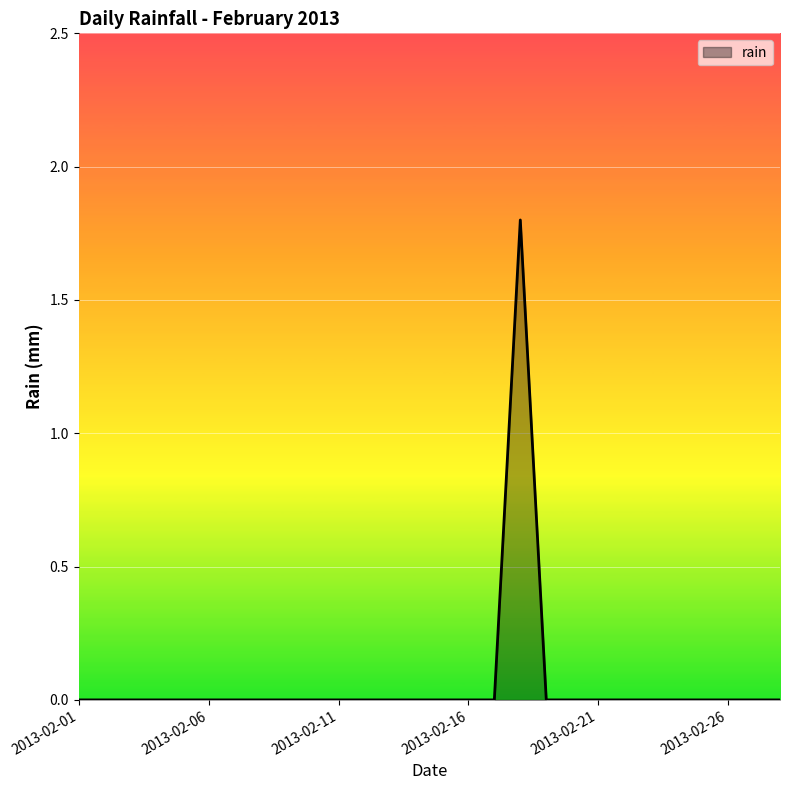

What is the sum of all values?

1.8